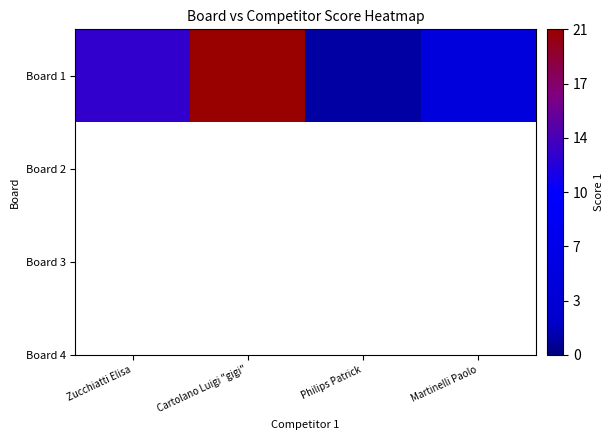

How many distinct data groups are displayed?

1